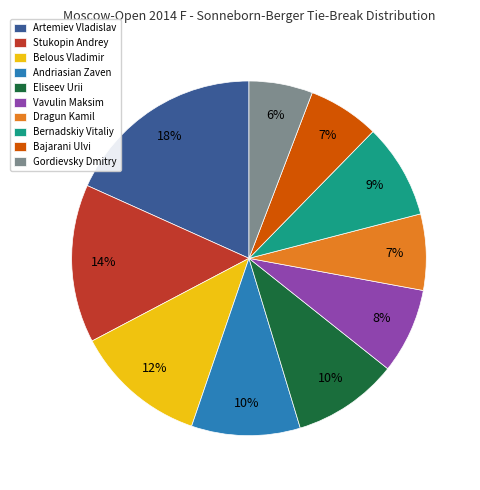

To the nearest percent, what percentage of the pie is Artemiev Vladislav?

18%